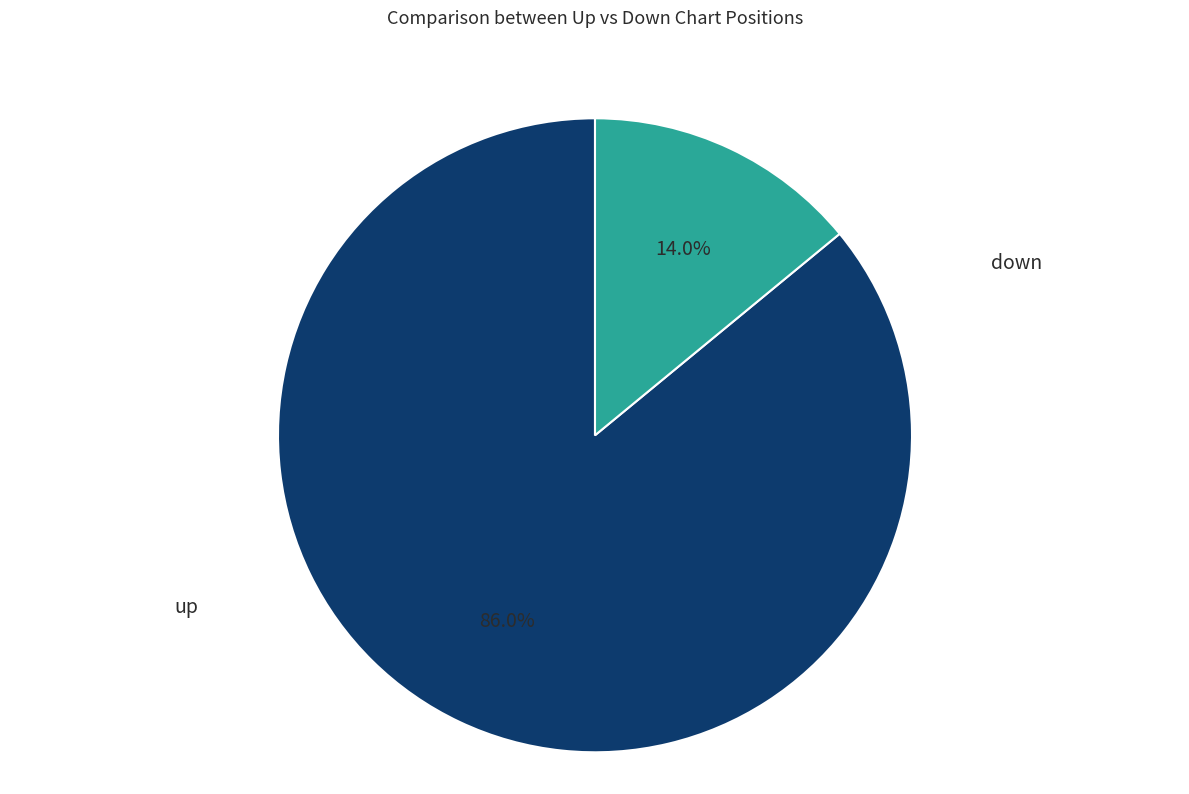

What is the total percentage of down and up?

100.0%